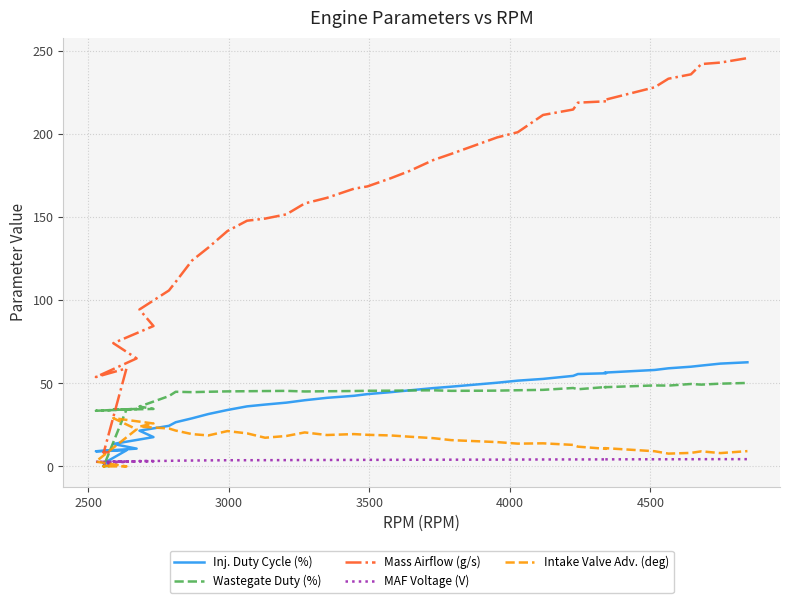

Is the value of Inj. Duty Cycle (%) at 14 greater than the value of MAF Voltage (V) at 25?

Yes